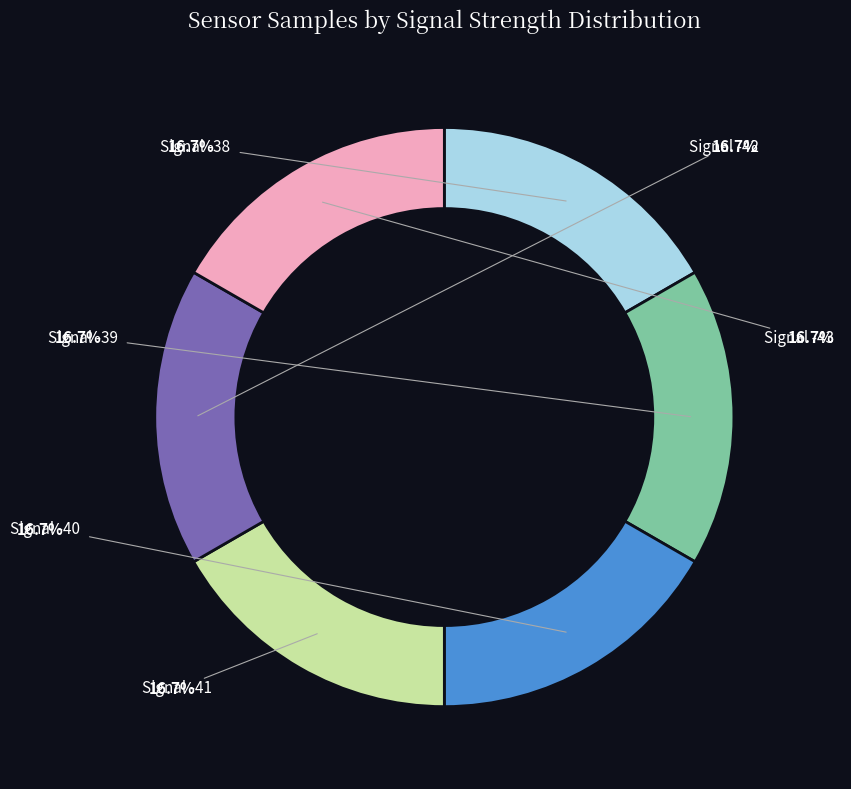

How many slices are in this pie chart?

6